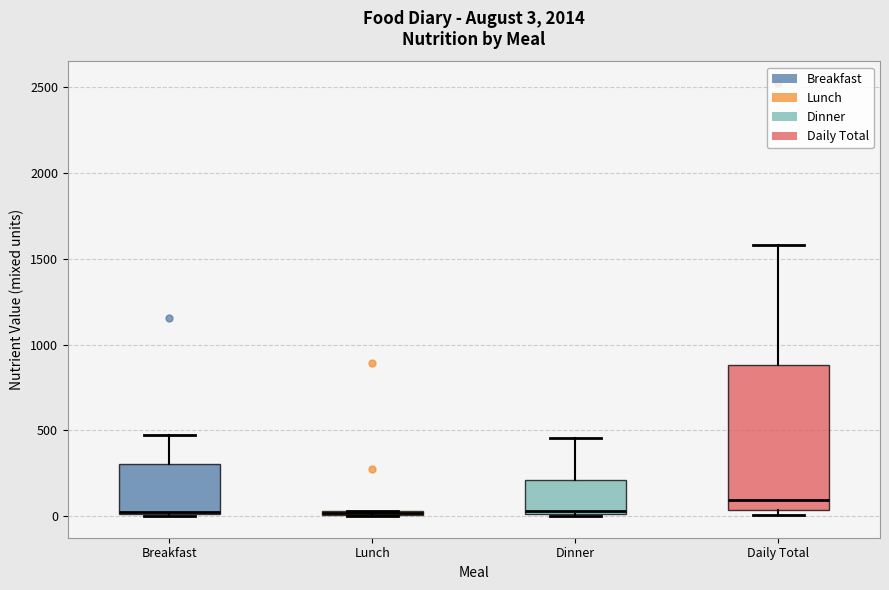

Comparing the boxes themselves (not the whiskers), which one is the tallest?

Daily Total